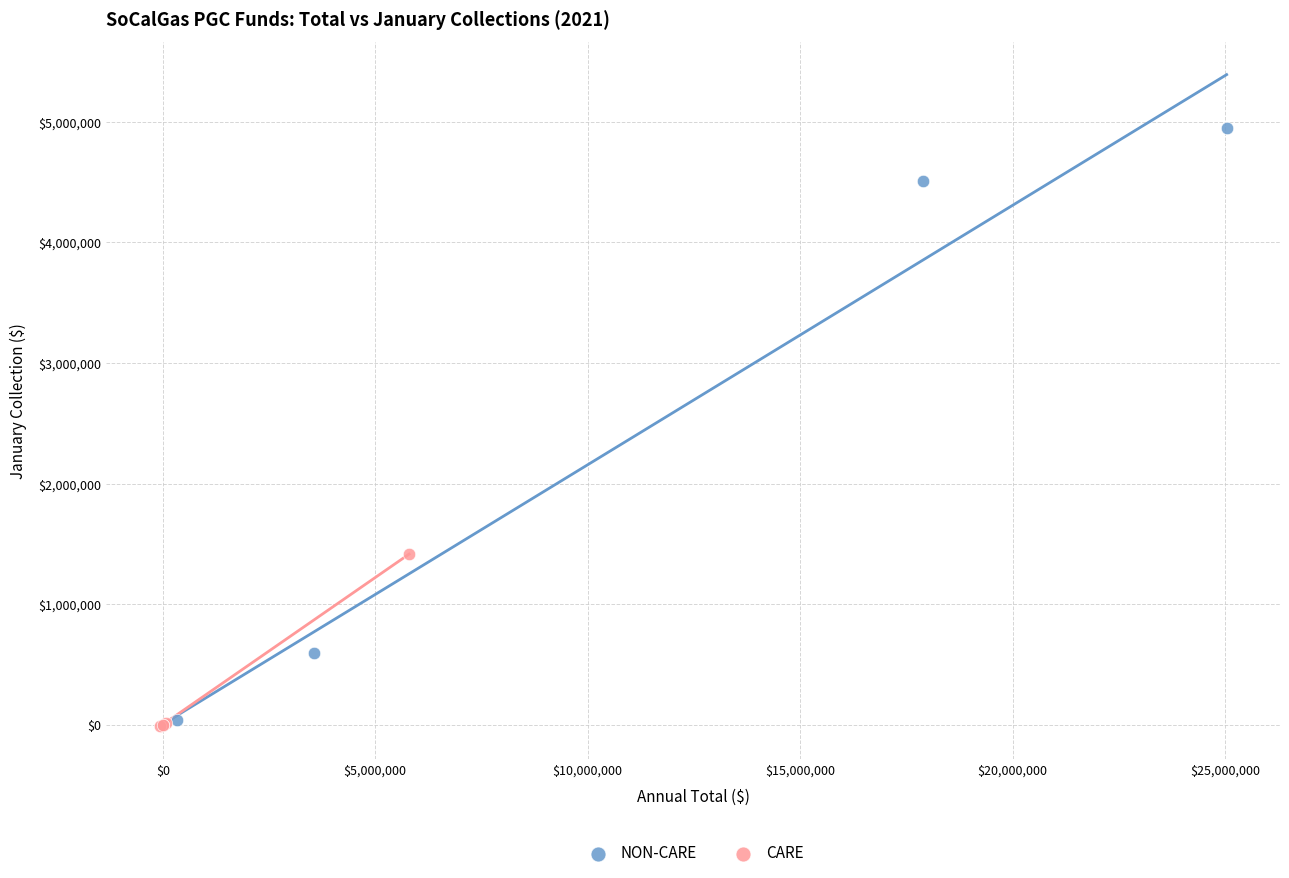

Which series reaches the maximum Y coordinate?

NON-CARE